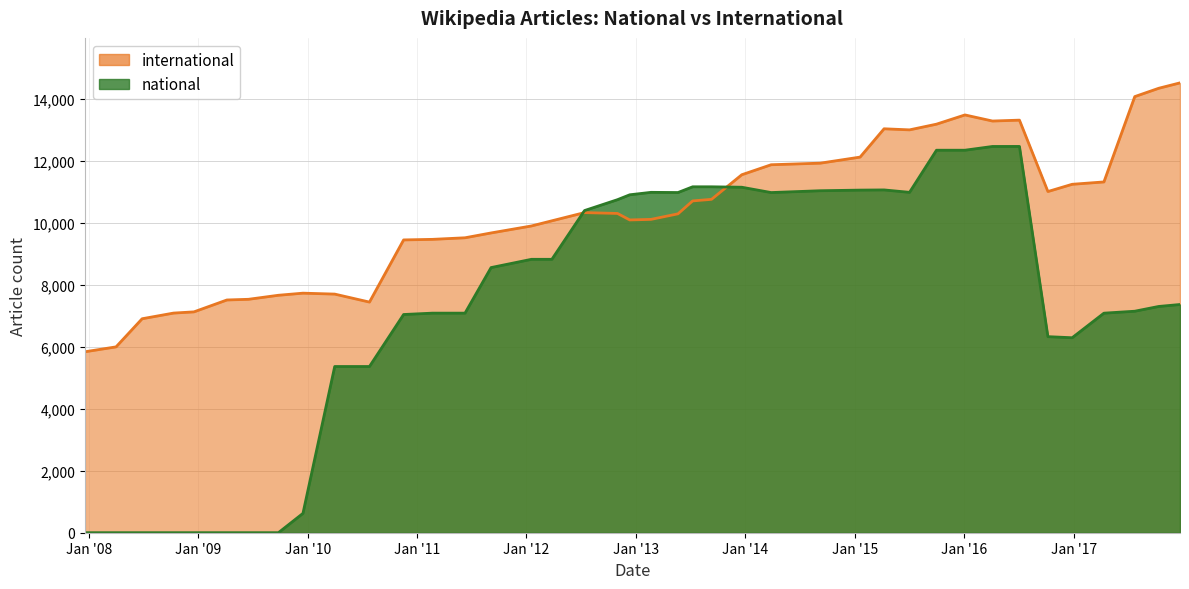

True or false: international has more than 2 interior local peaks.

True